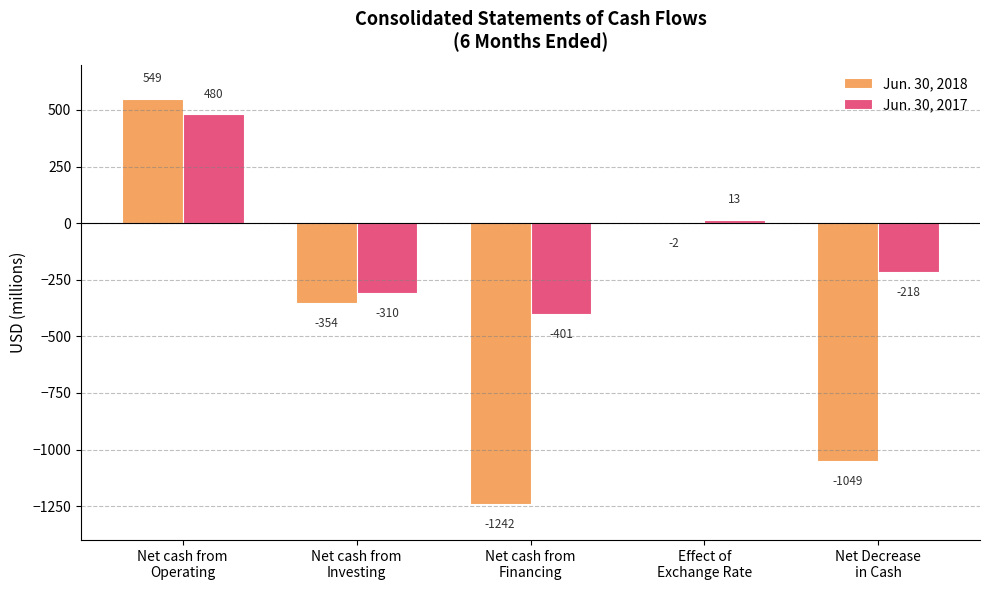

How many Jun. 30, 2018 values are between -1049 and -2?

3